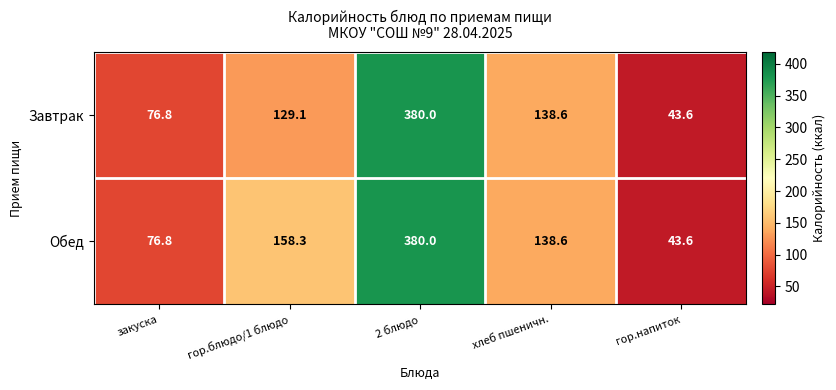

Rank the series by their average value, from highest to lowest.

Обед, Завтрак